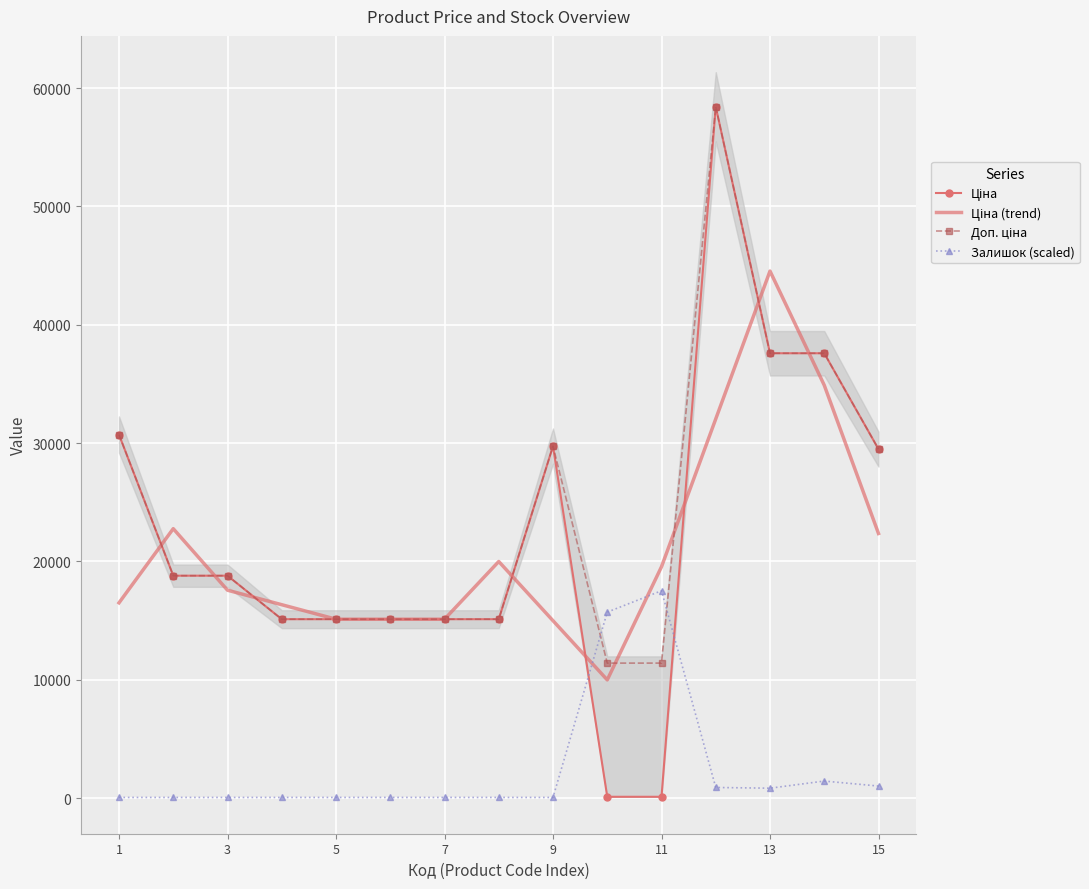

Reading right to left, list all the values displayed in this chart.

Ціна: 29491.5	37593.6	37593.6	58426.5	114.1	114.1	29747.2	15120.0	15120.0	15120.0	15120.0	15120.0	18796.8	18796.8	30717.1
Ціна (trend): 22361.7	34892.9	44537.9	32044.8	19551.6	9991.8	14993.8	19995.8	15120.0	15120.0	15120.0	16345.6	17571.2	22770.2	16504.6
Доп. ціна: 29491.5	37593.6	37593.6	58426.5	11410.0	11410.0	29747.2	15120.0	15120.0	15120.0	15120.0	15120.0	18796.8	18796.8	30717.1
Залишок (scaled): 1020.8	1442.4	840.1	900.3	17524.8	15717.8	57.0	57.0	57.0	57.0	57.0	57.0	57.0	57.0	57.0